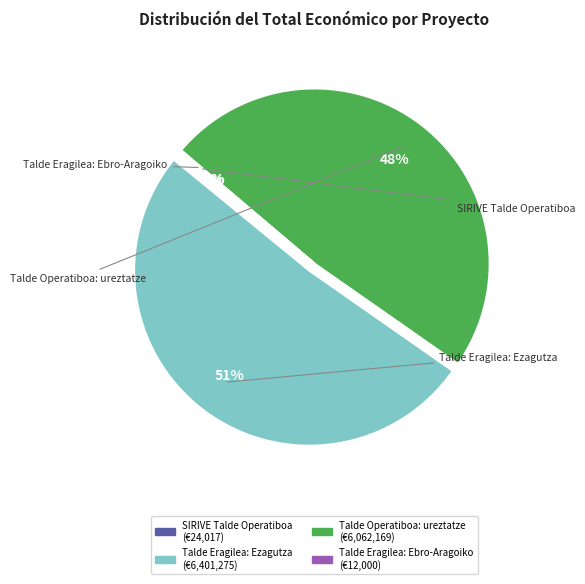

The Talde Operatiboa: ureztatze slice represents 43% of the pie. True or false?

False